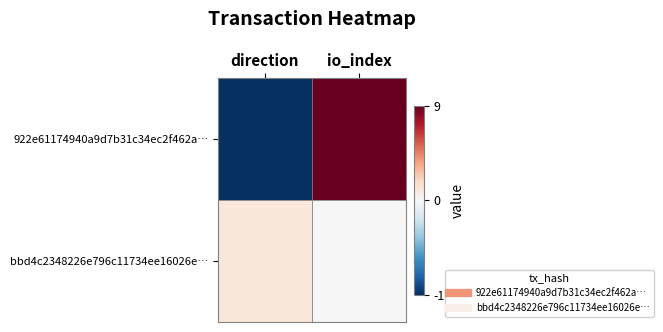

Reading right to left, what are all the values shown in this chart?

922e61174940a9d7b31c34ec2f462a…: io_index=9	direction=-1
bbd4c2348226e796c11734ee16026e…: io_index=0	direction=1